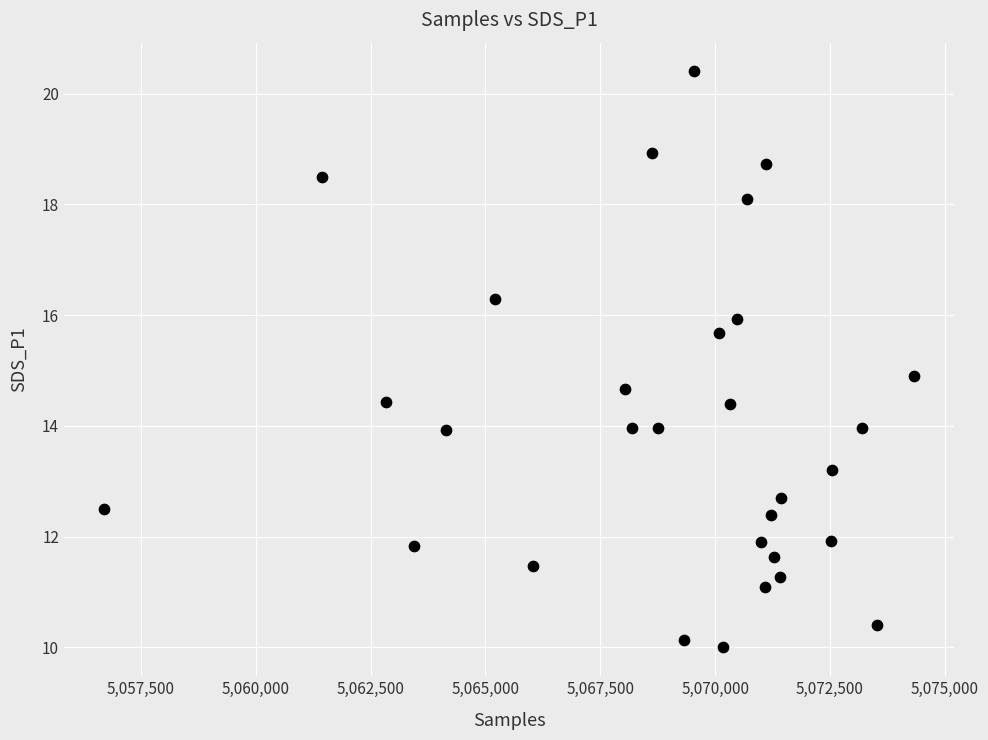

What is the range of X values (max minus min)?

17617.0